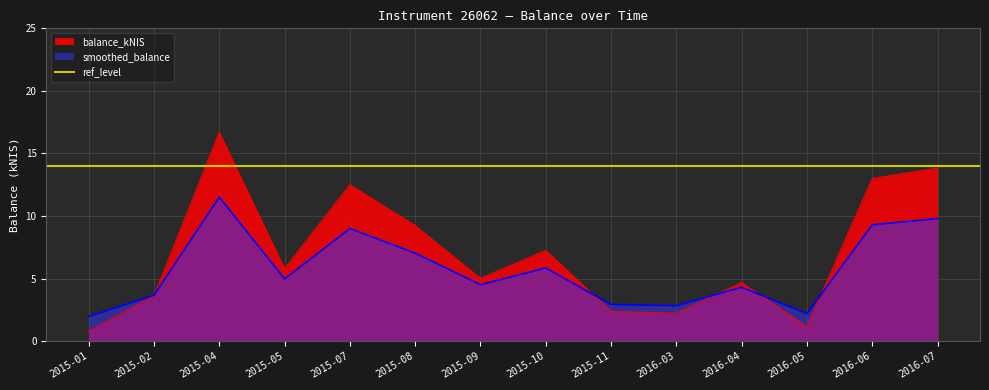

The value at 2015-08 is 15.8. True or false?

False